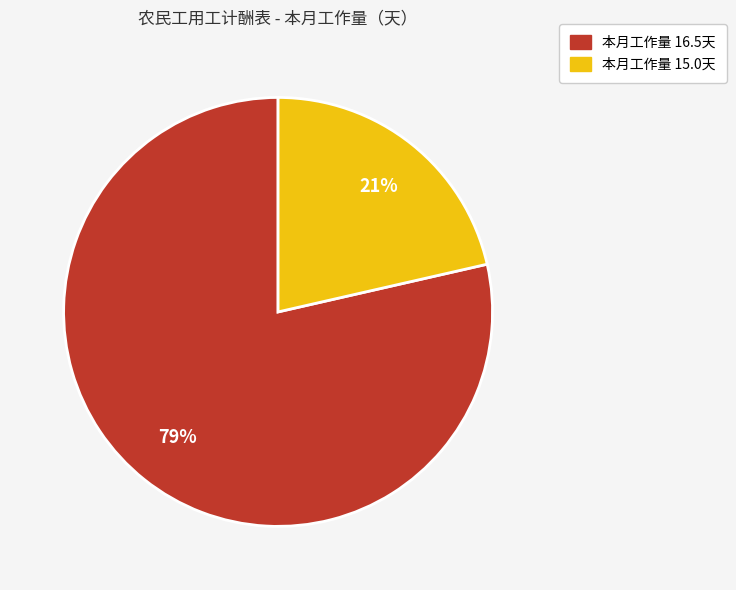

To the nearest percent, what is the average slice percentage?

50%